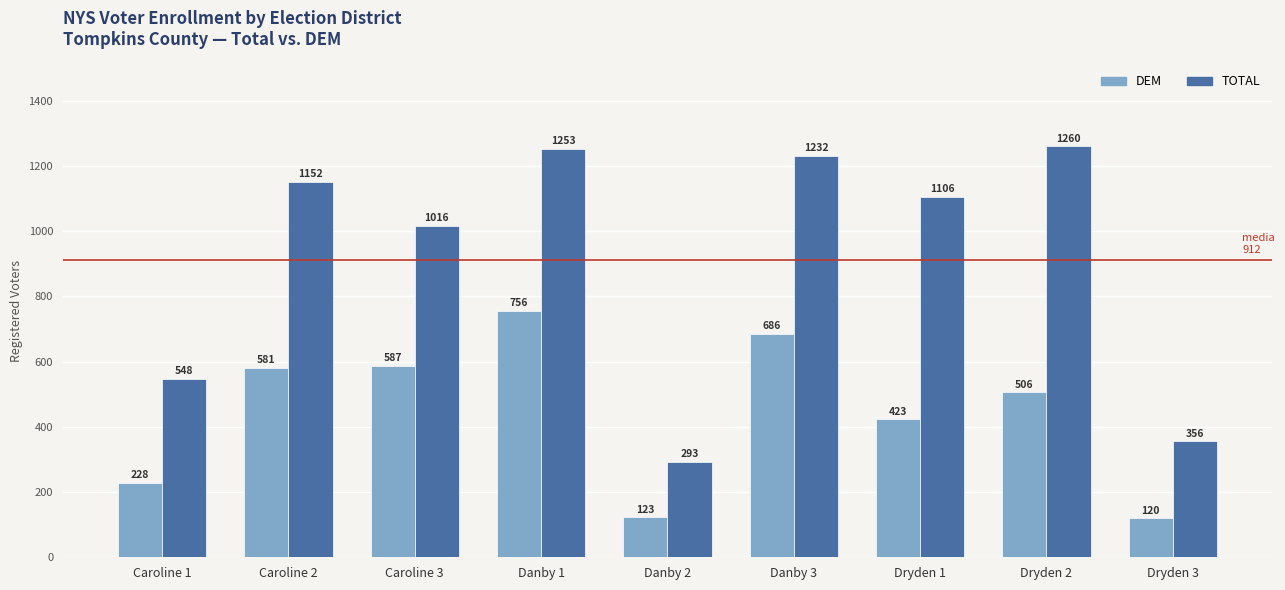

Which series changed the most between Caroline 1 and Caroline 3?

TOTAL